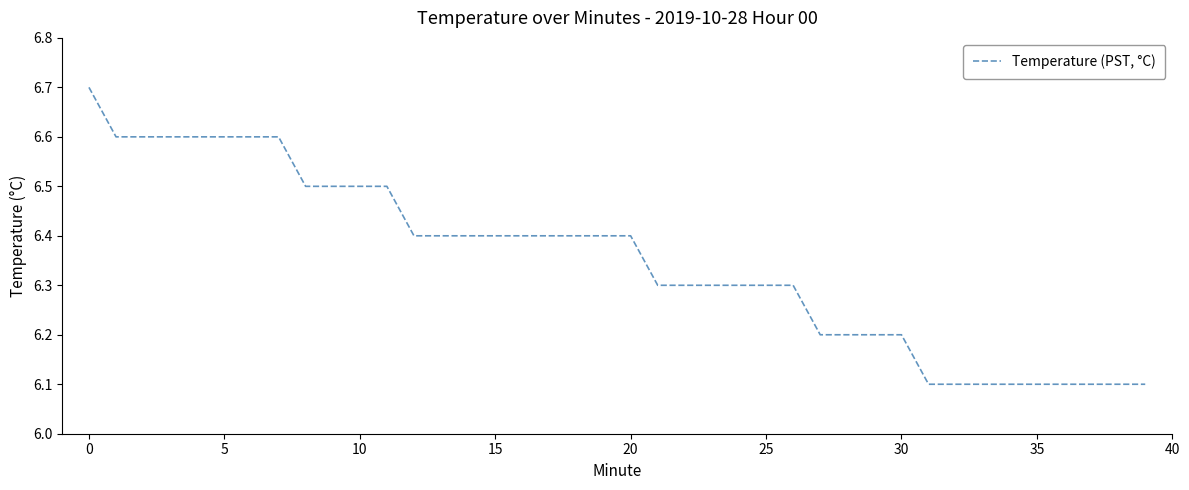

What is the sum of all values?

254.0